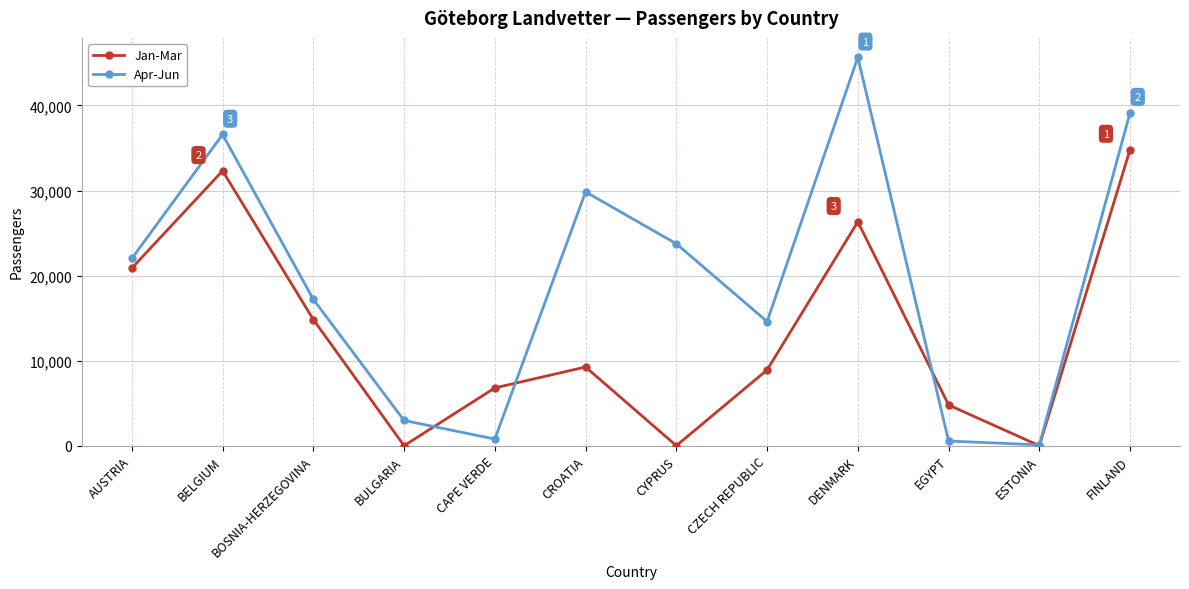

How many data points in Jan-Mar are less than 9252?

6